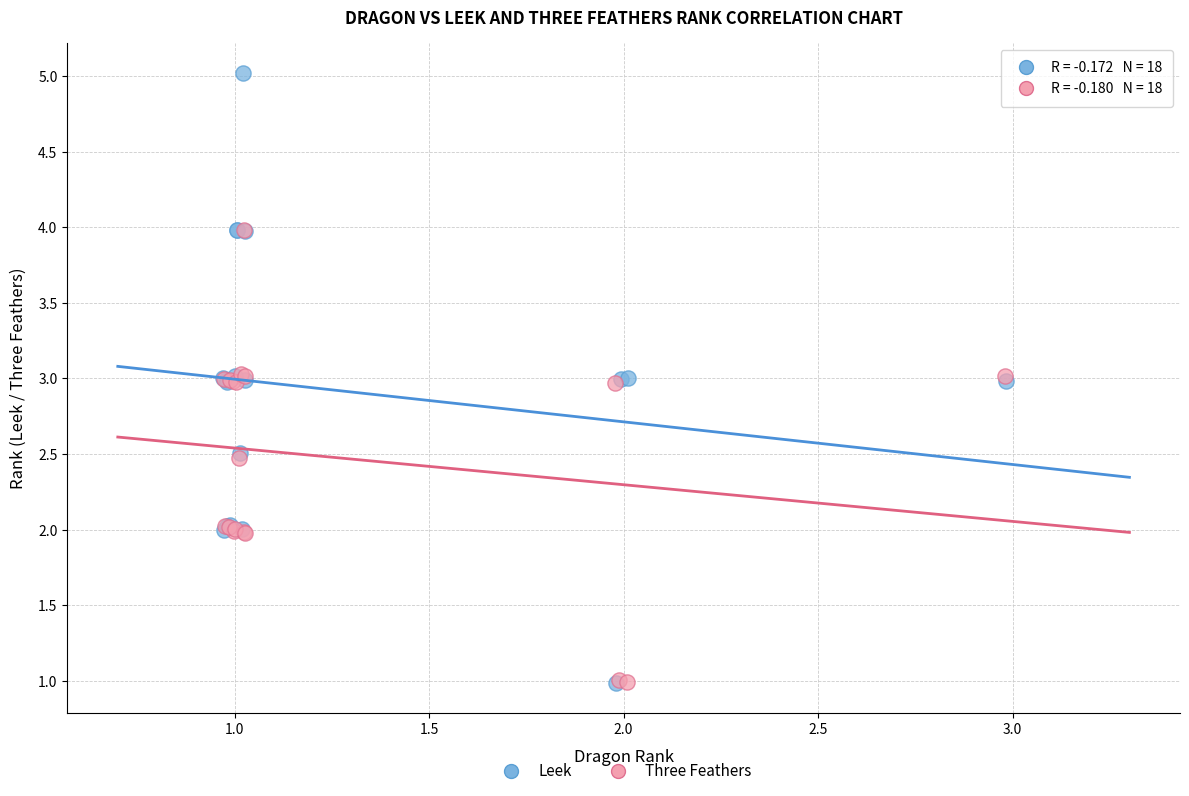

Which series has the widest spread of Y values?

Leek